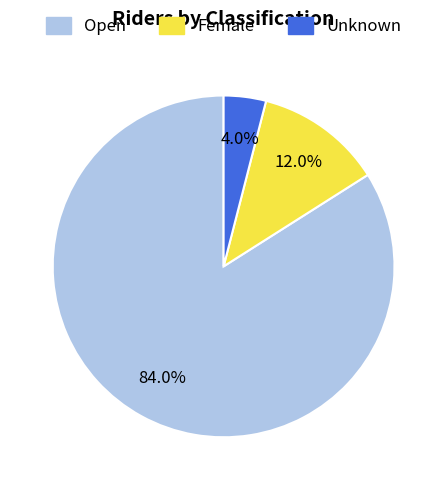

To the nearest percent, what is the difference between the Female and Unknown slice percentages?

8%